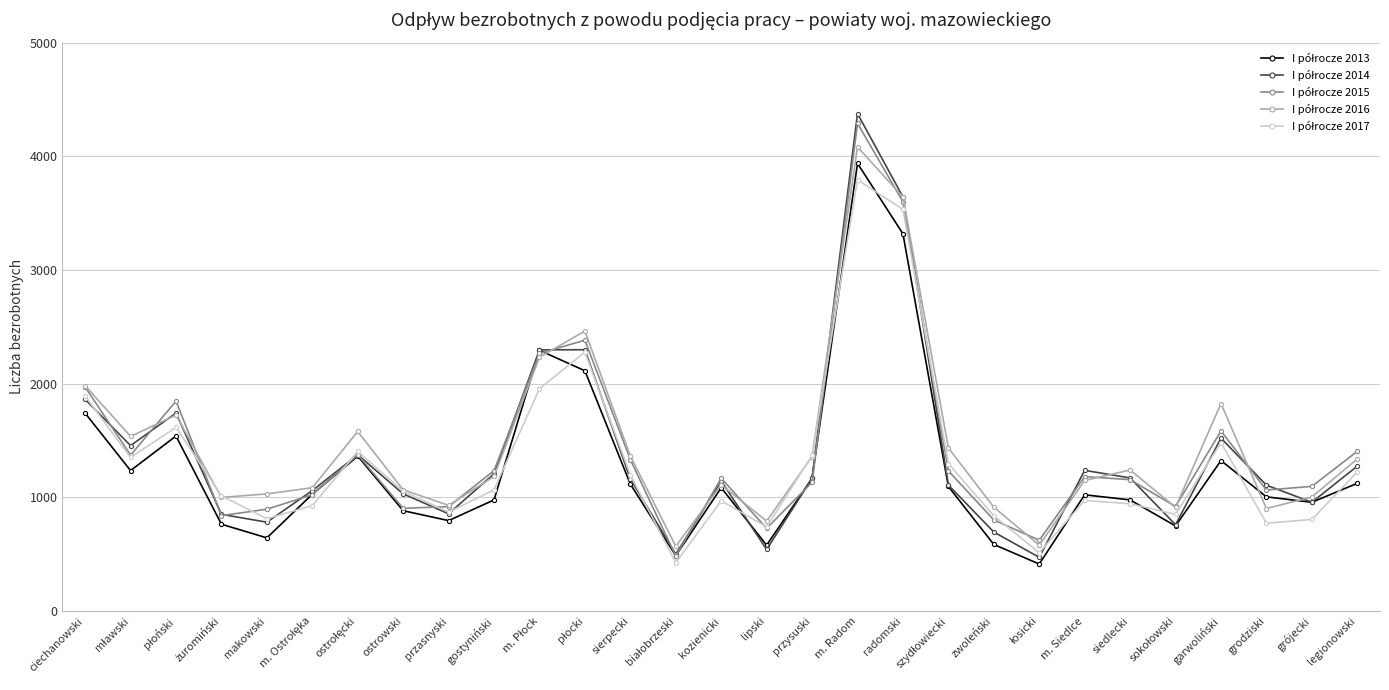

What is the label of the 9th point from the right?

zwoleński